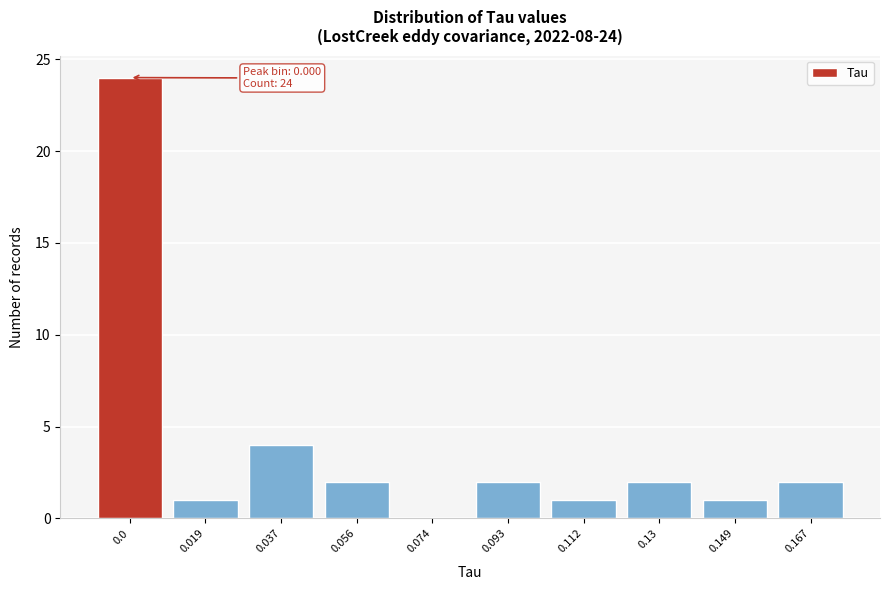

Reading left to right, transcribe all the data shown in this chart.

0.0=24	0.019=1	0.037=4	0.056=2	0.074=0	0.093=2	0.112=1	0.13=2	0.149=1	0.167=2